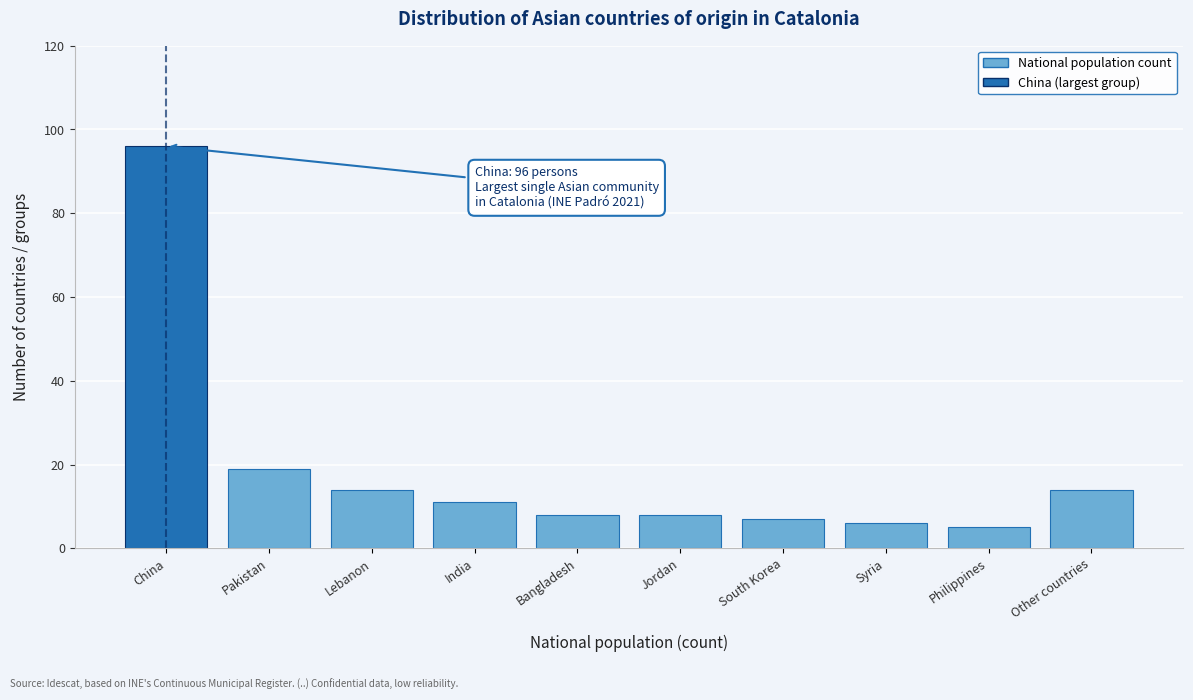

Reading left to right, extract all data points from this chart.

96	19	14	11	8	8	7	6	5	14